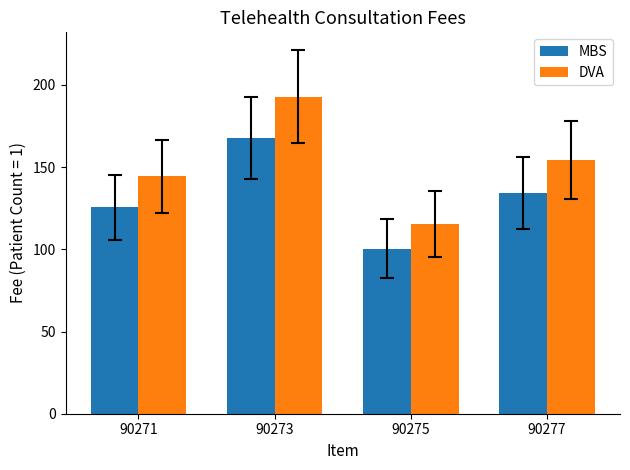

The value of MBS at 90271 is 198.8. True or false?

False